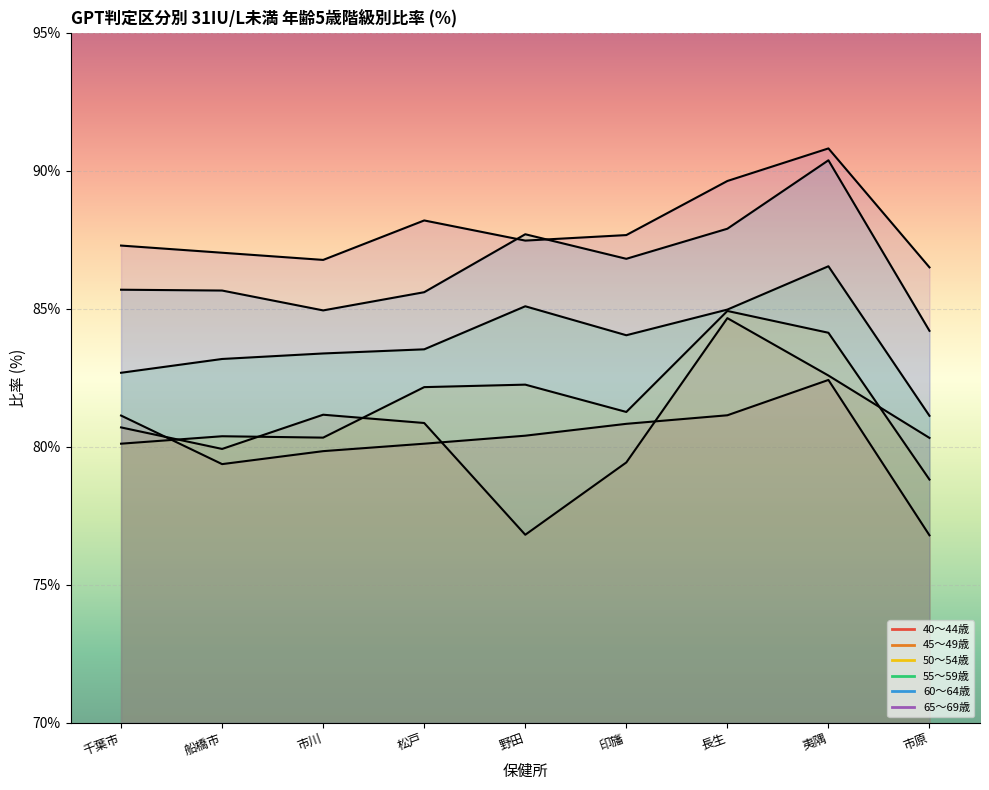

What is the sum of all 60～64歳 values?

778.9